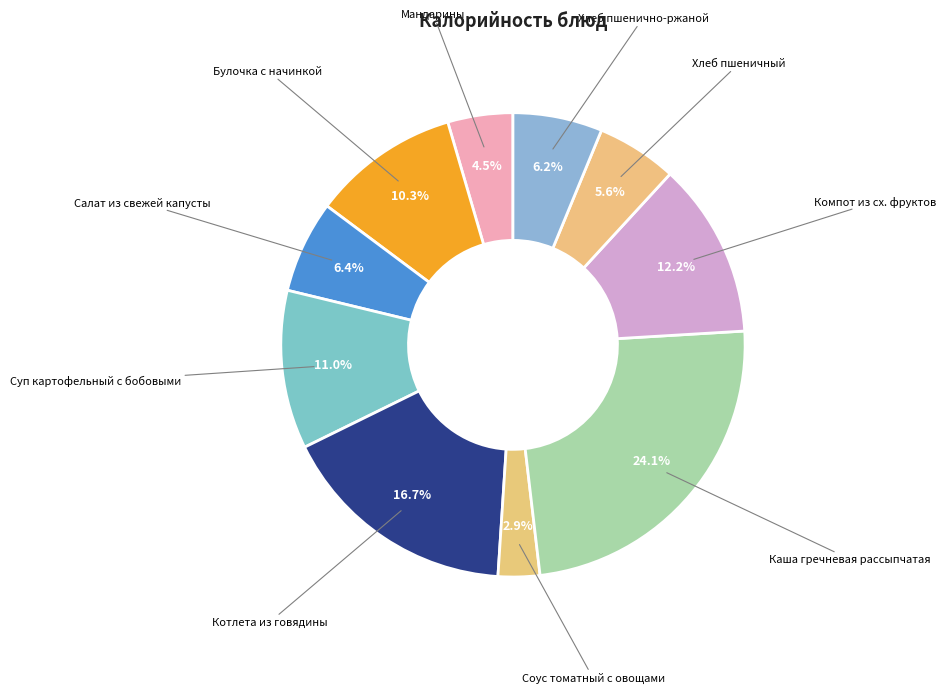

To the nearest percent, what is the average slice percentage?

10%